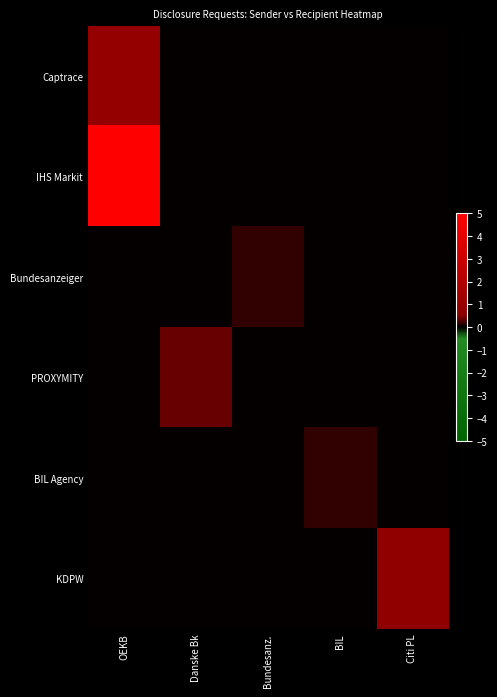

How many series are shown in this chart?

6